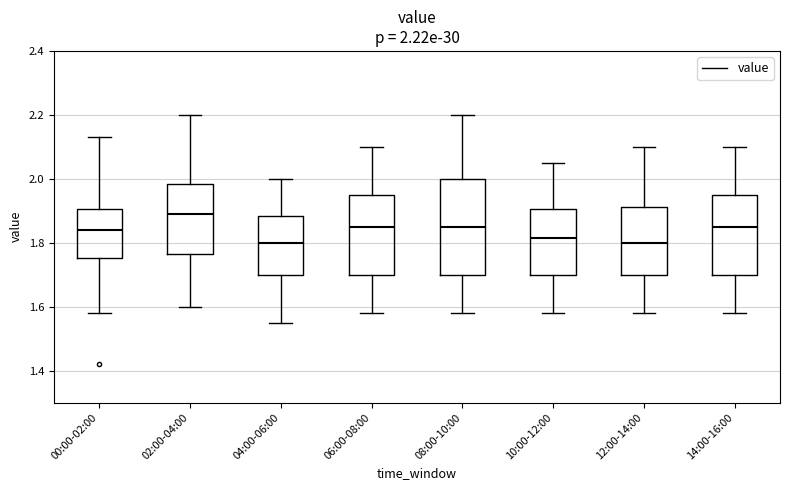

Which box is the tallest, from its lower edge to its upper edge?

08:00-10:00